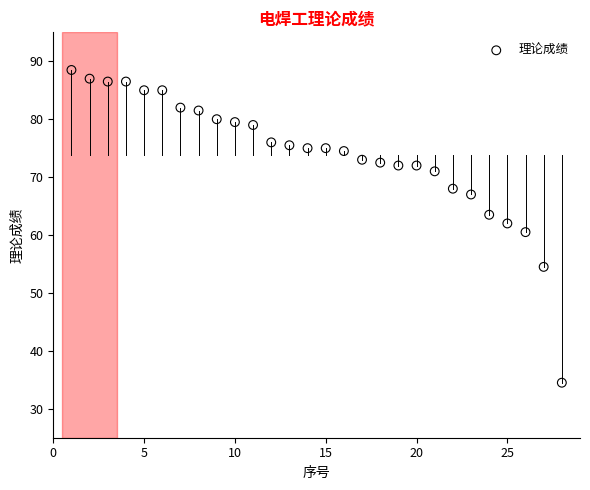

What is the range of Y values (max minus min)?

54.0